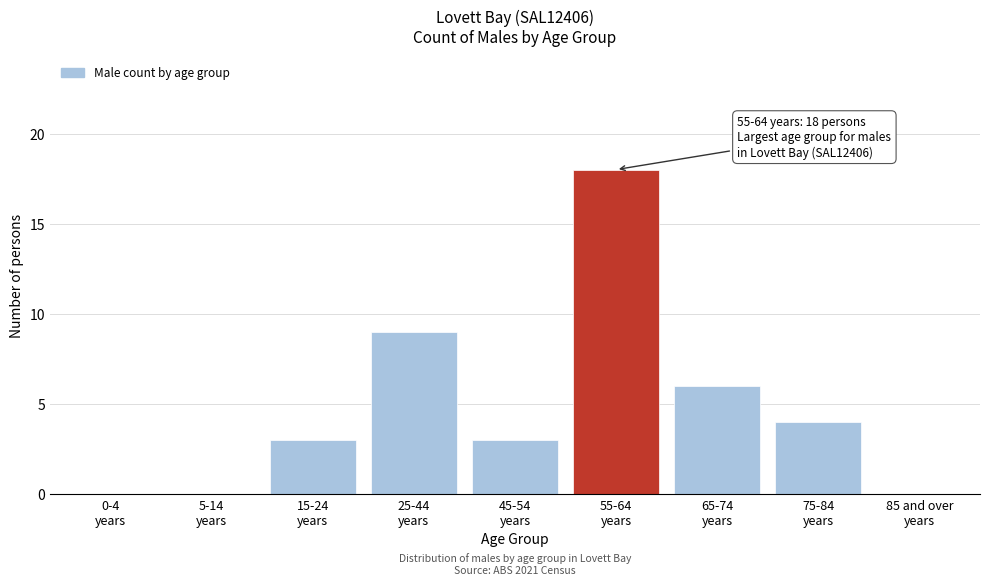

What is the sum of all values?

43